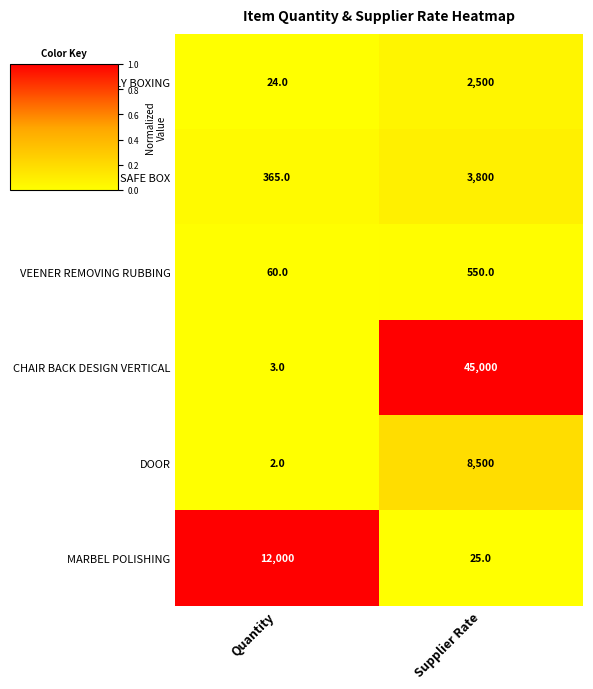

What is the total value across all series at Supplier Rate?

60375